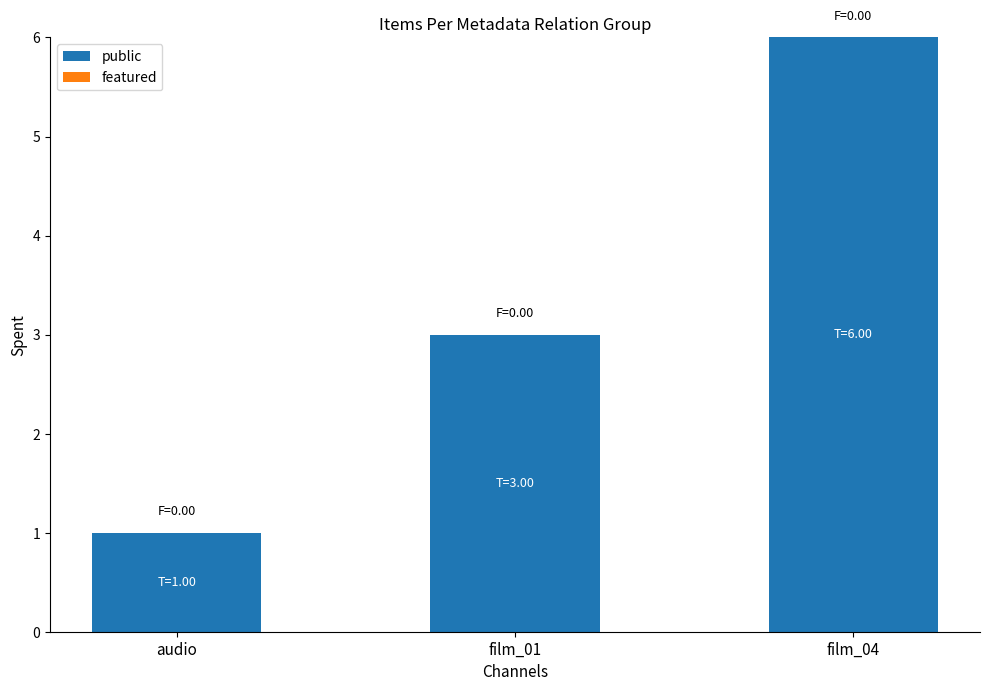

Between audio and film_01, which is larger?

film_01